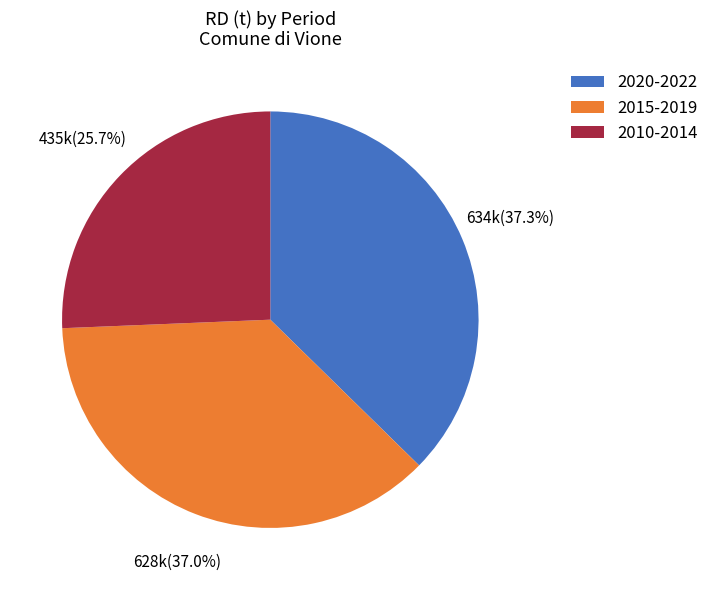

Which category has the smallest portion of the pie?

2010-2014